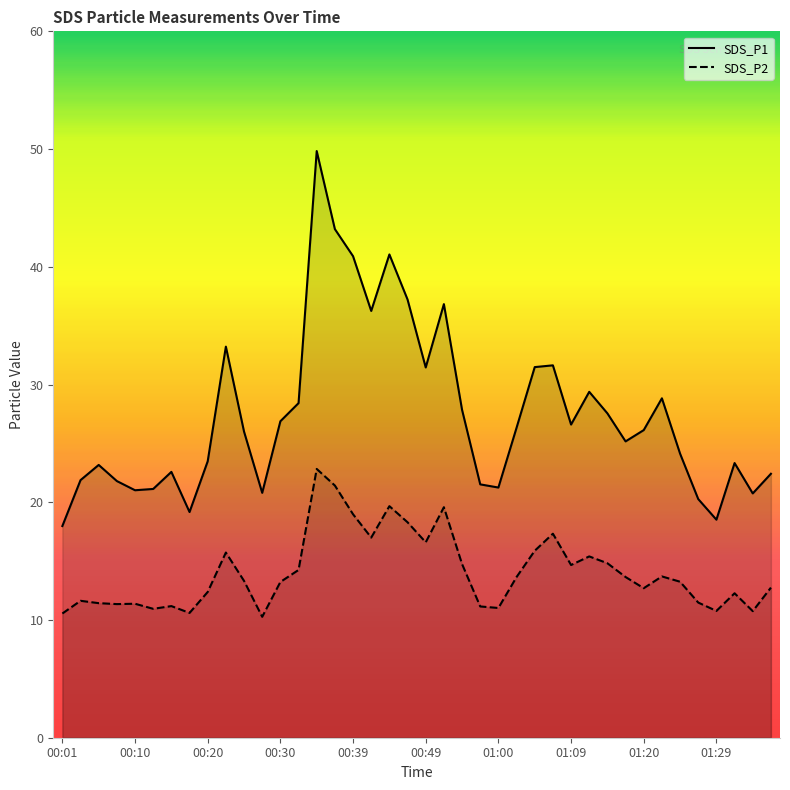

What is the difference between the SDS_P2 values at 01:34 and 00:39?

8.2